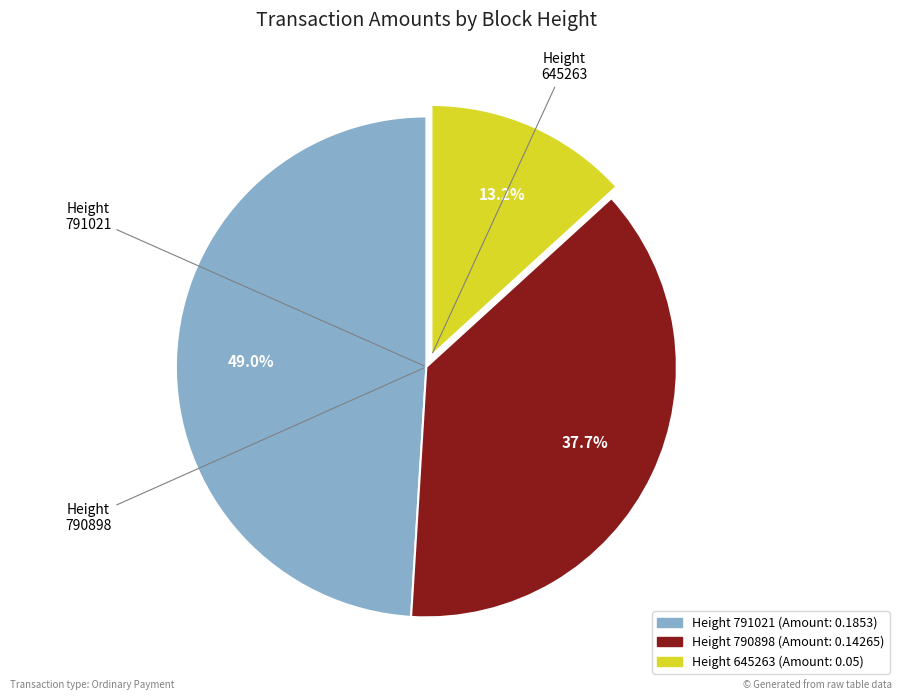

Is there a majority slice in this chart?

No